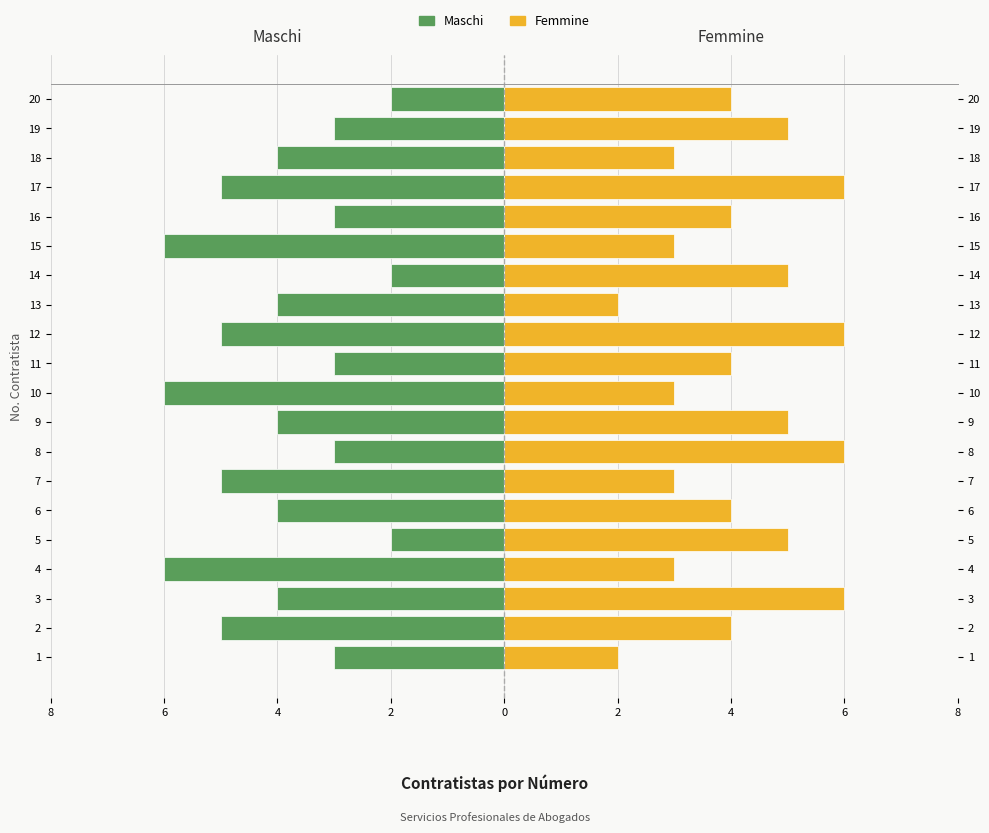

How many values in the Maschi series are below -4?

7